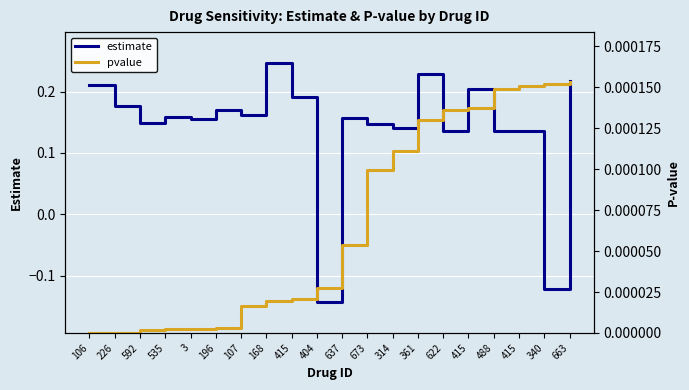

How many lines are shown in the chart?

2